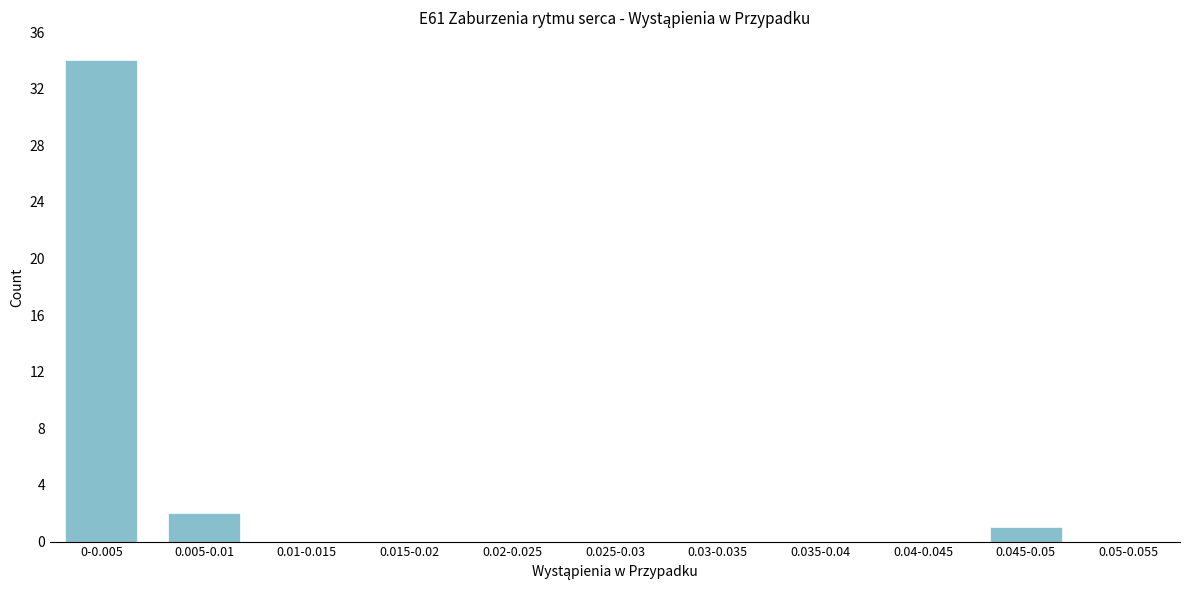

Reading right to left, transcribe all the data shown in this chart.

0.05-0.055=0	0.045-0.05=1	0.04-0.045=0	0.035-0.04=0	0.03-0.035=0	0.025-0.03=0	0.02-0.025=0	0.015-0.02=0	0.01-0.015=0	0.005-0.01=2	0-0.005=34